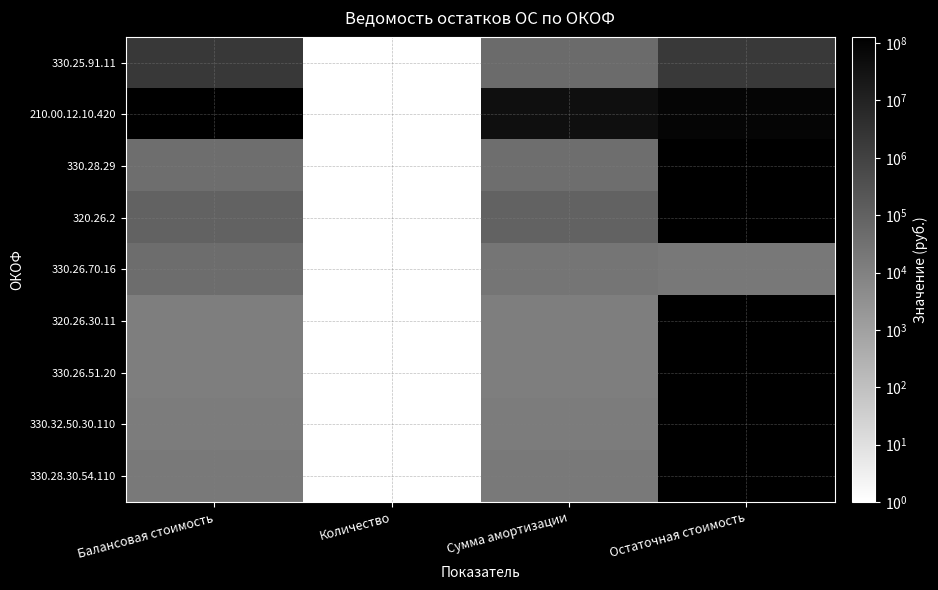

The value of 320.26.2 at Количество is 1.7. True or false?

False